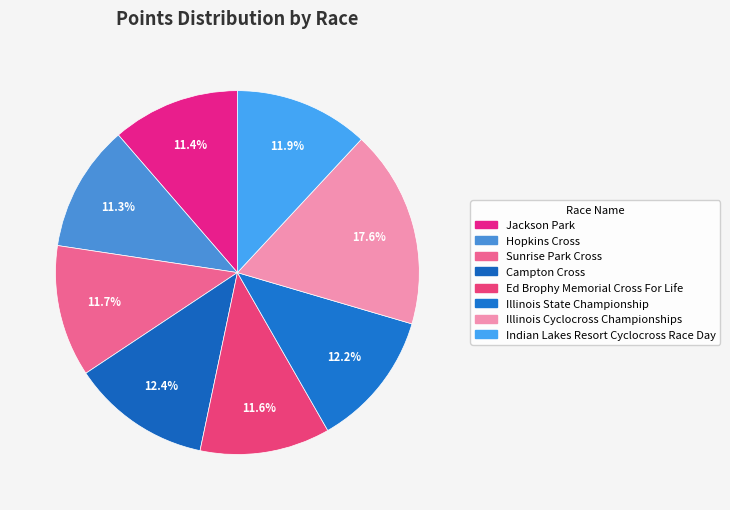

Which category has the biggest portion of the pie?

Illinois Cyclocross Championships